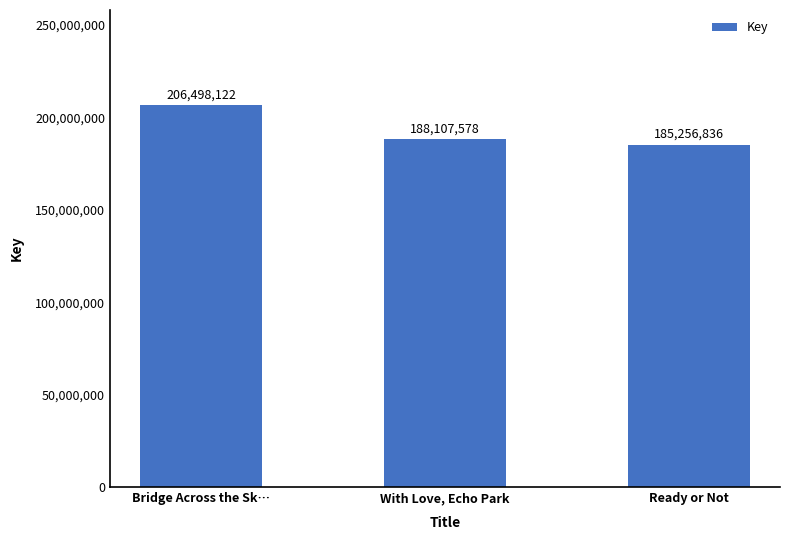

At which label is the value closest to 195877479?

With Love, Echo Park